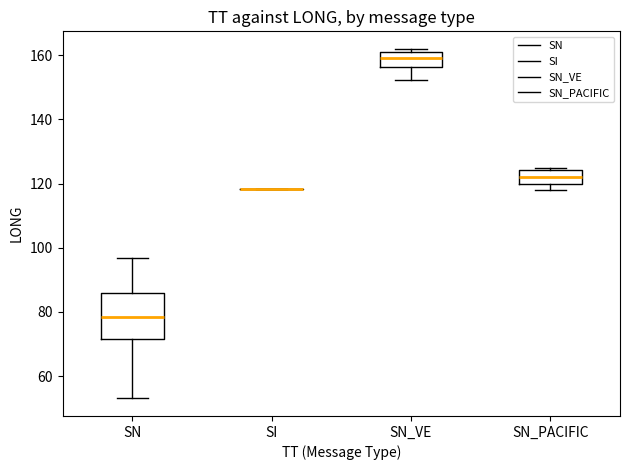

Where does the median line of the box for SN_PACIFIC sit on the y-axis? The values are not printed on the chart, so give them approximately, as read against the axis.

122